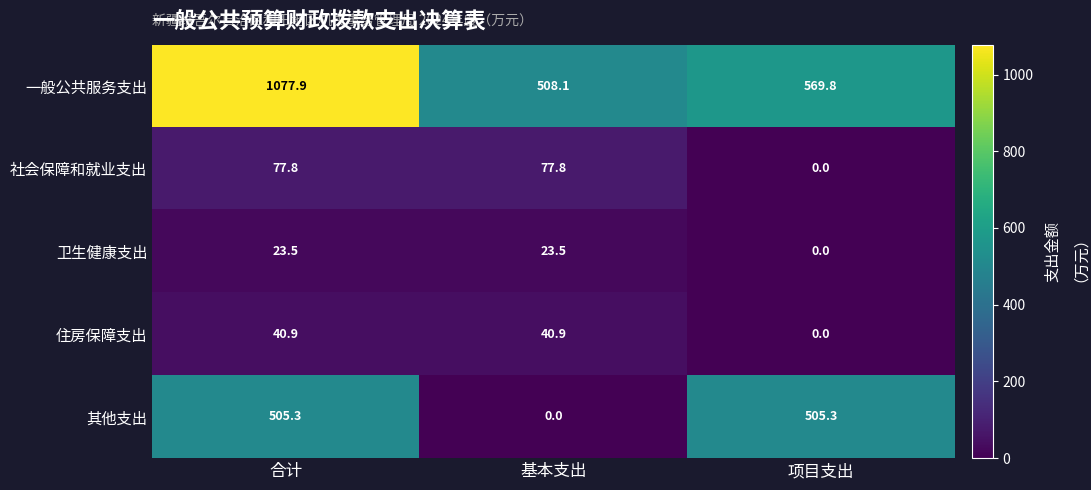

Which series has the largest total across all categories?

一般公共服务支出